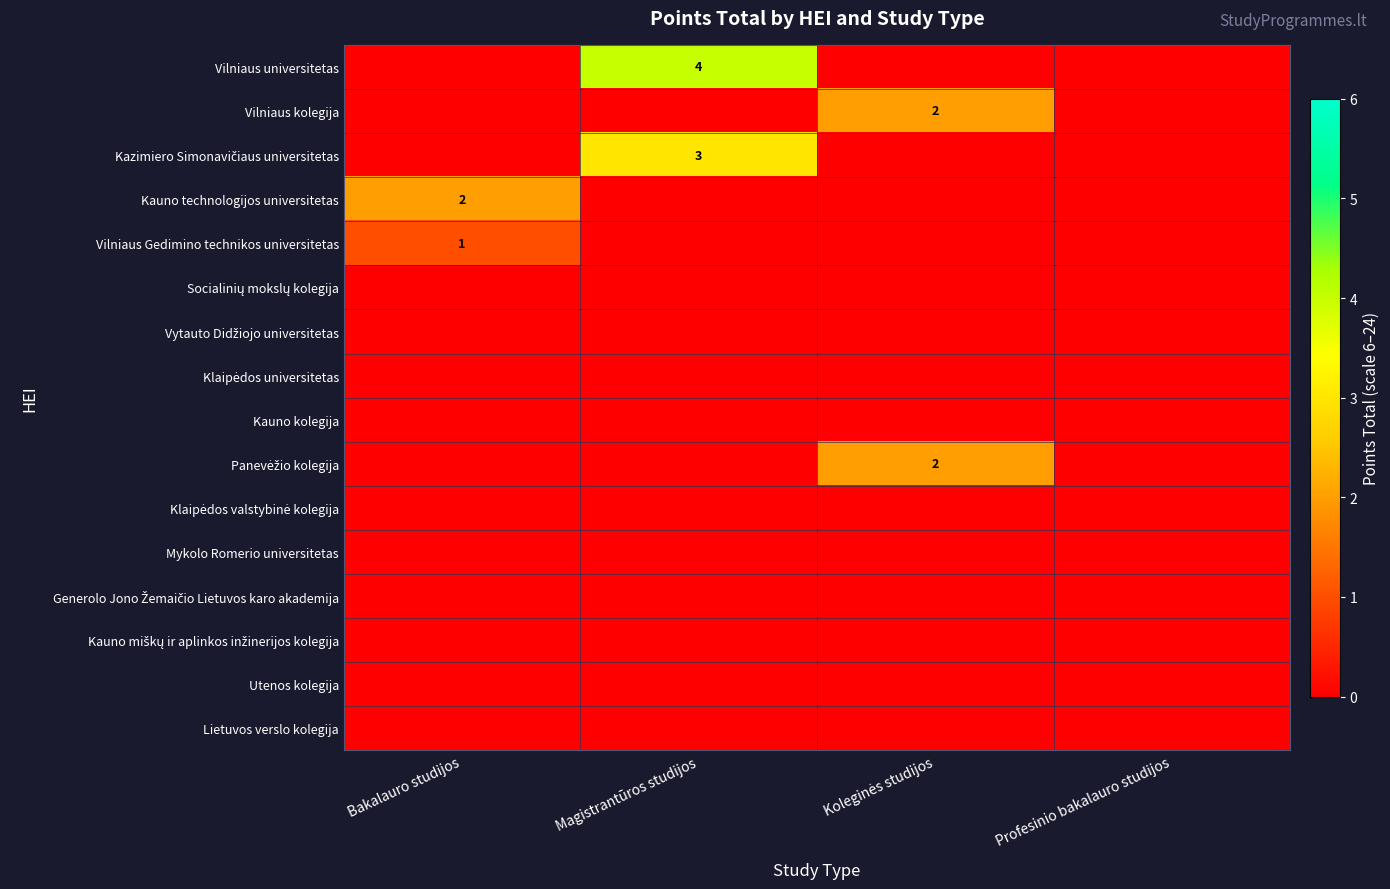

Between Koleginės studijos and Profesinio bakalauro studijos, which series saw the biggest shift?

Vilniaus kolegija